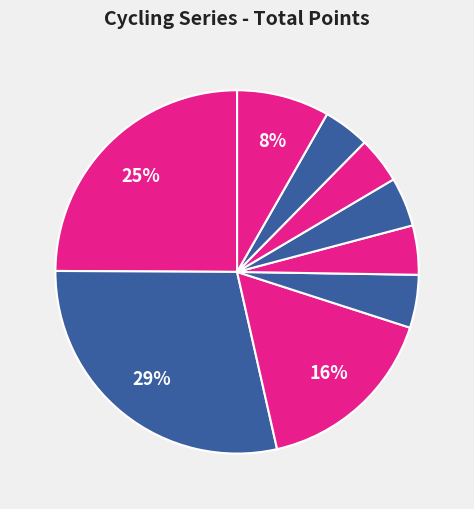

How many segments does this pie chart have?

9